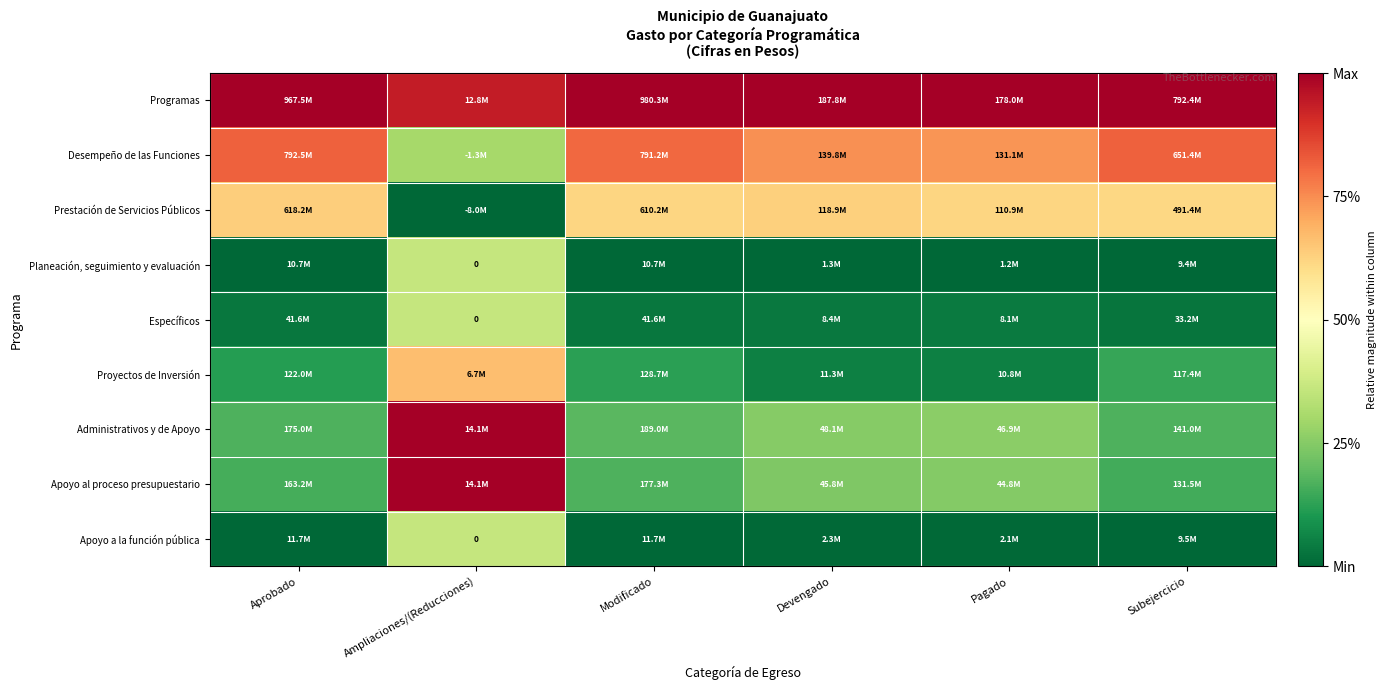

At Subejercicio, list the series in order from smallest to largest.

Planeación, seguimiento y evaluación, Apoyo a la función pública, Específicos, Proyectos de Inversión, Apoyo al proceso presupuestario, Administrativos y de Apoyo, Prestación de Servicios Públicos, Desempeño de las Funciones, Programas